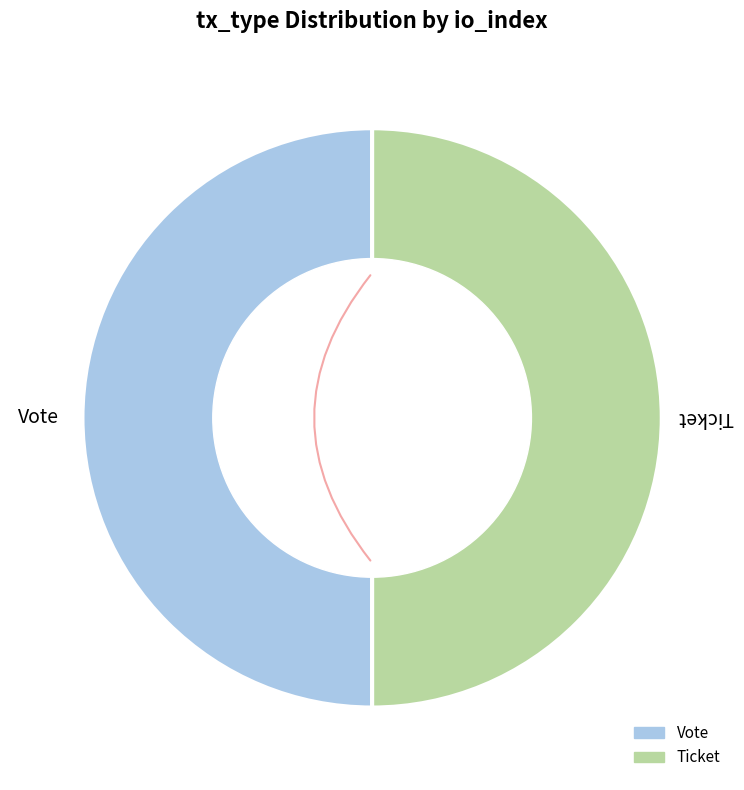

How many segments does this pie chart have?

2